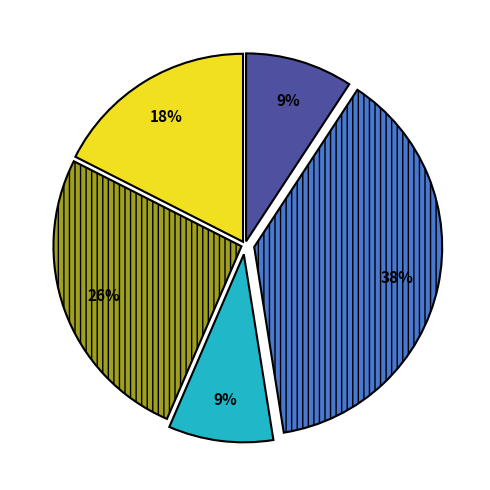

Is there any slice that represents more than half of the pie?

No